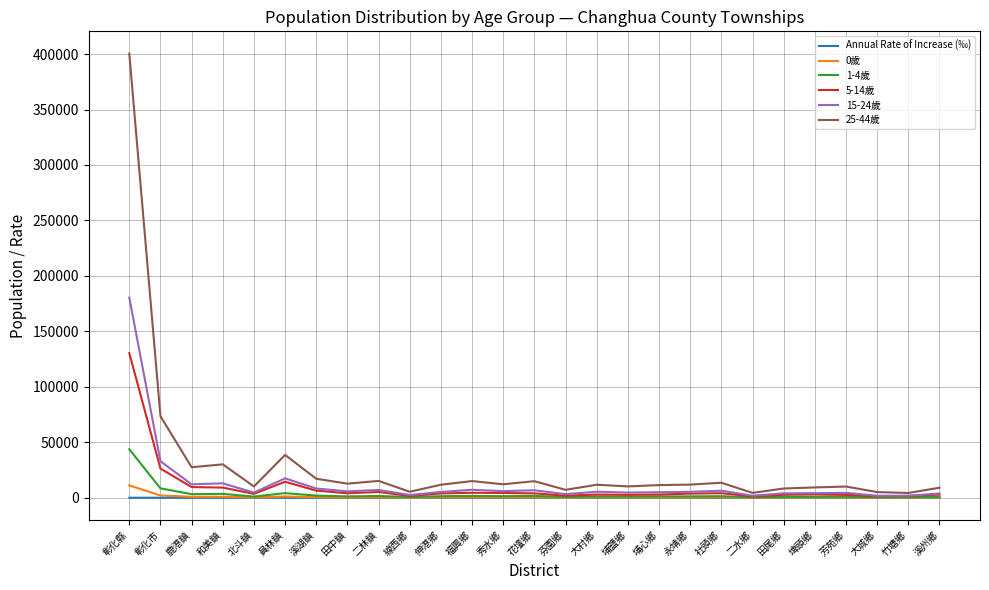

How many lines are shown in the chart?

6